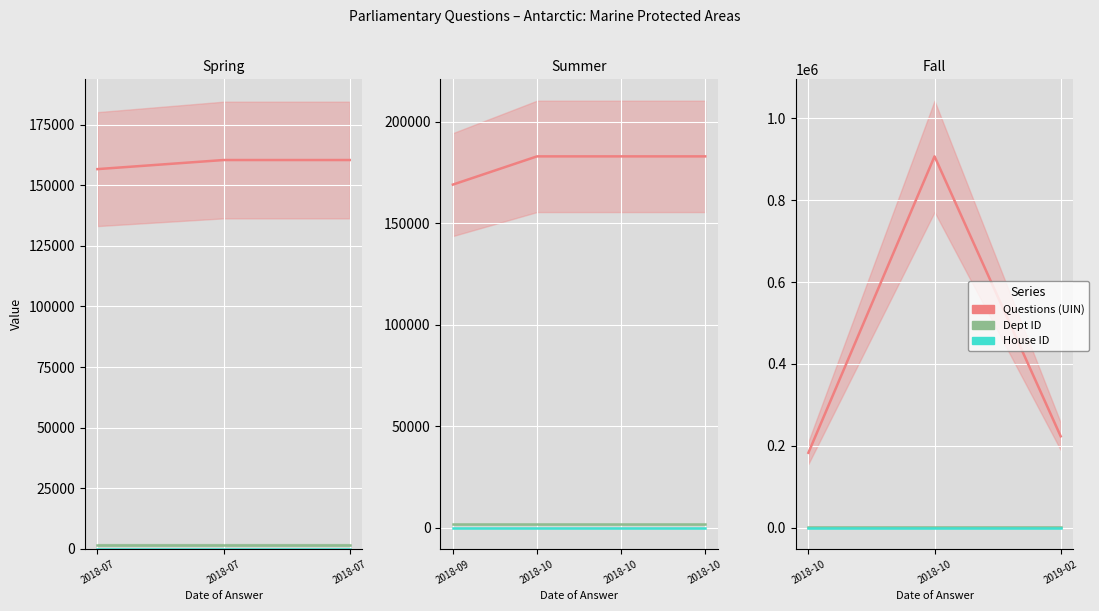

Rank the series at 2018-10 from lowest to highest value.

House ID, Dept ID, Questions (UIN)